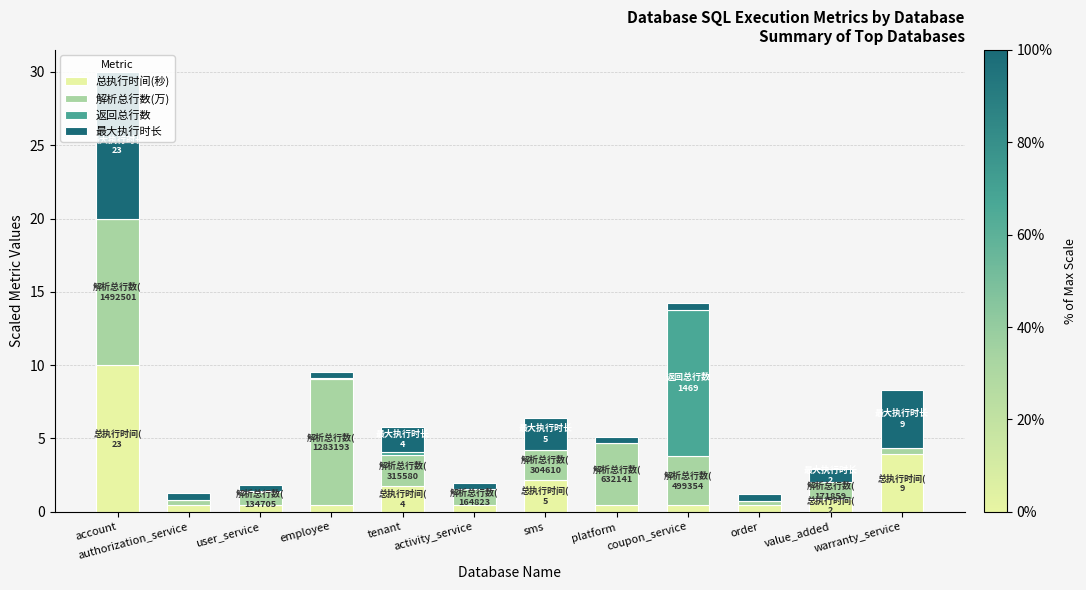

What is the maximum value for 总执行时间(秒)?

10.0